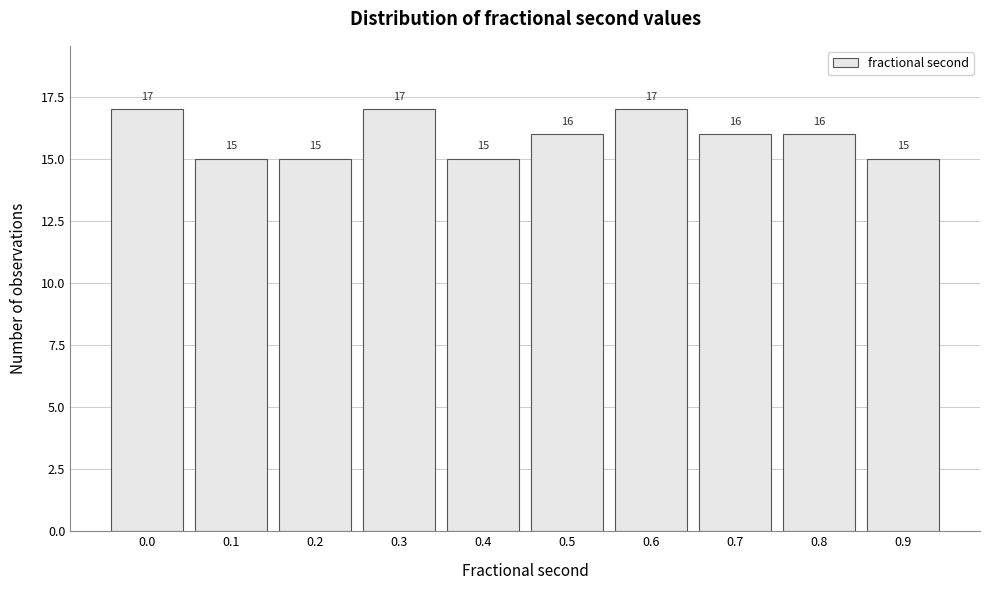

Reading left to right, list all the values displayed in this chart.

0.0=17	0.1=15	0.2=15	0.3=17	0.4=15	0.5=16	0.6=17	0.7=16	0.8=16	0.9=15